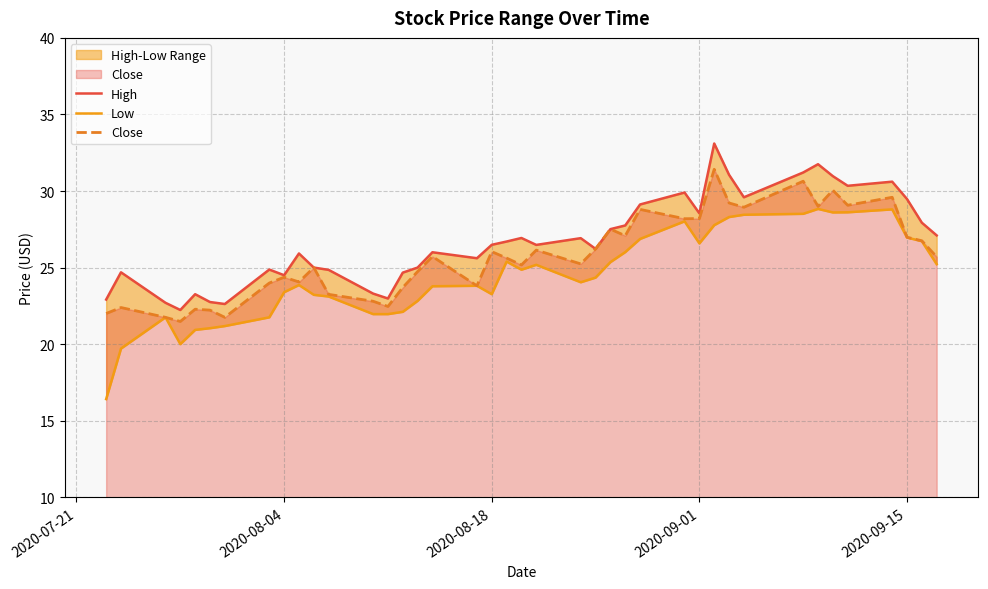

How many lines are shown in the chart?

3